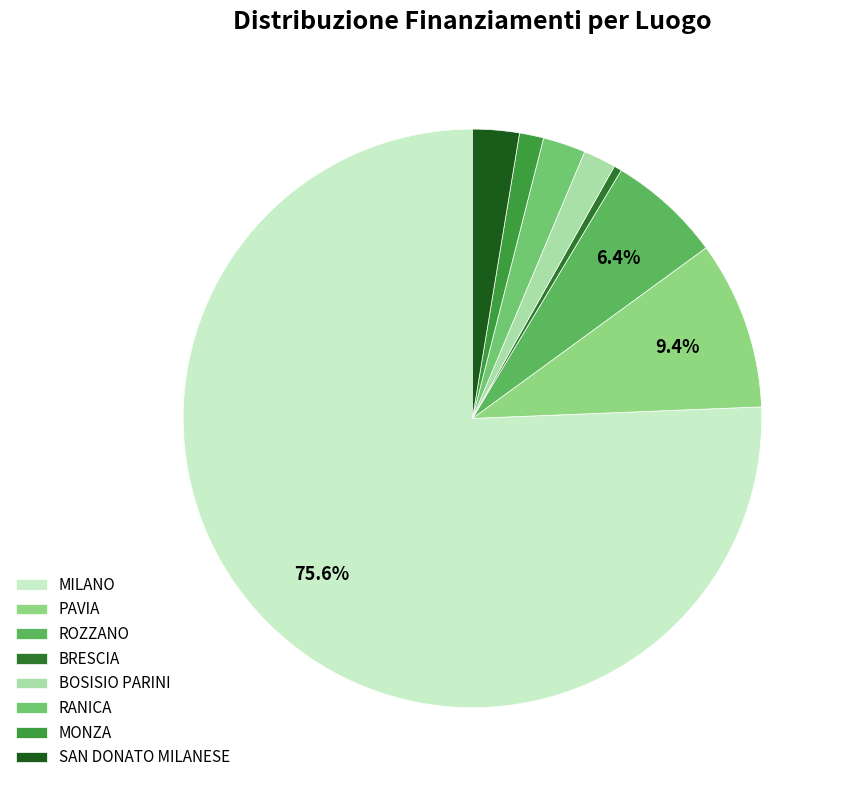

To the nearest percent, what portion does RANICA represent?

2%